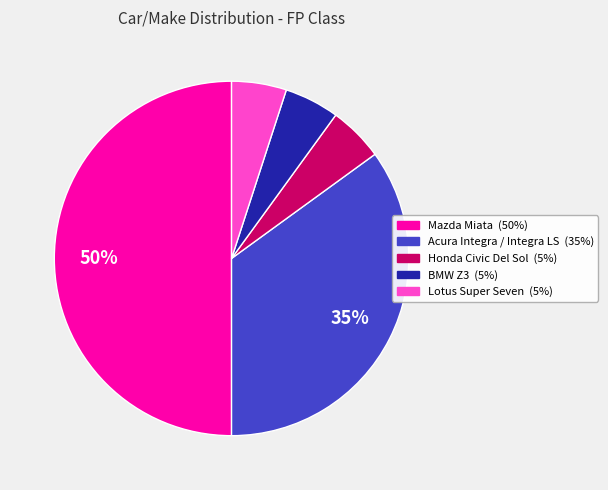

To the nearest percent, what is the average slice percentage?

20%